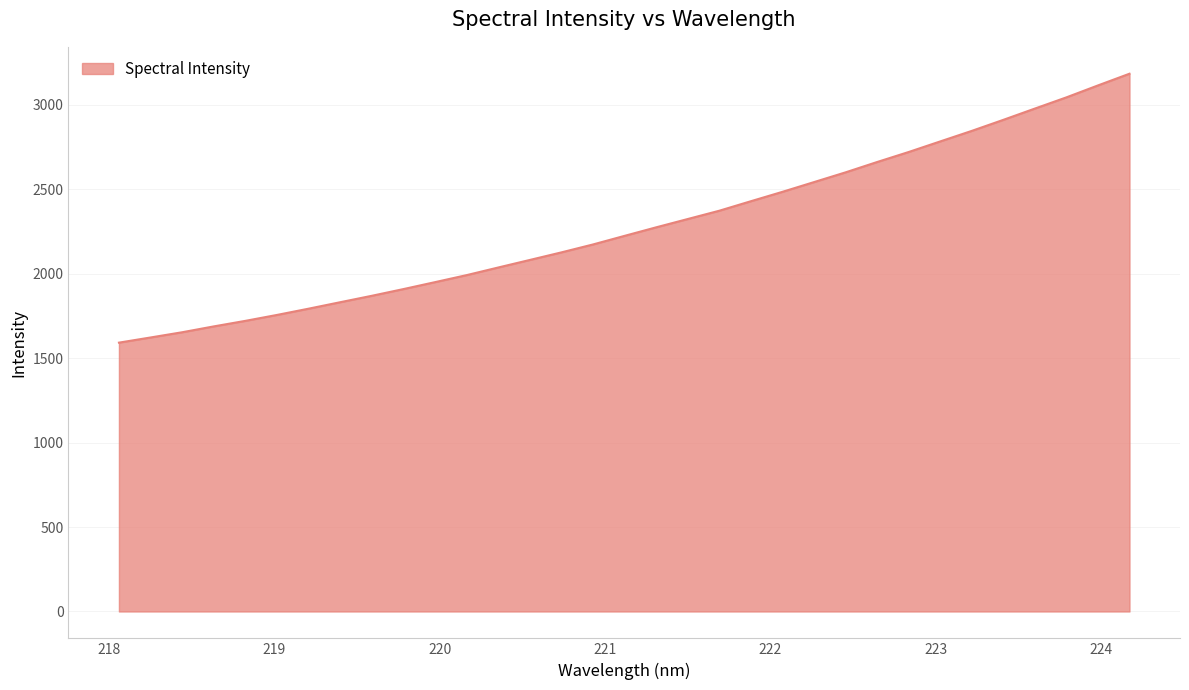

True or false: the data has more than 0 interior local peaks.

False